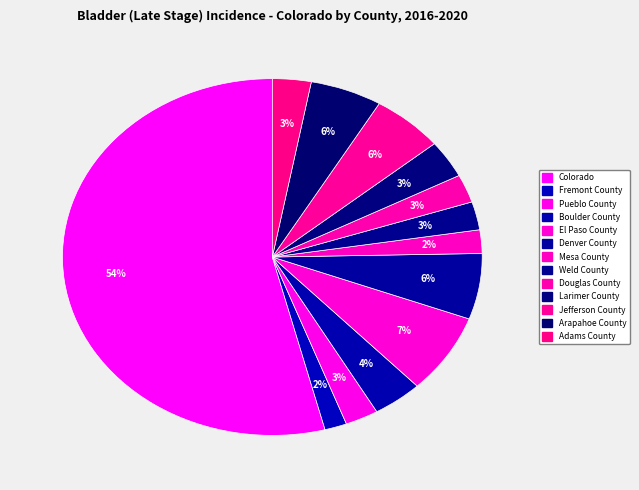

To the nearest percent, what portion does Fremont County represent?

2%